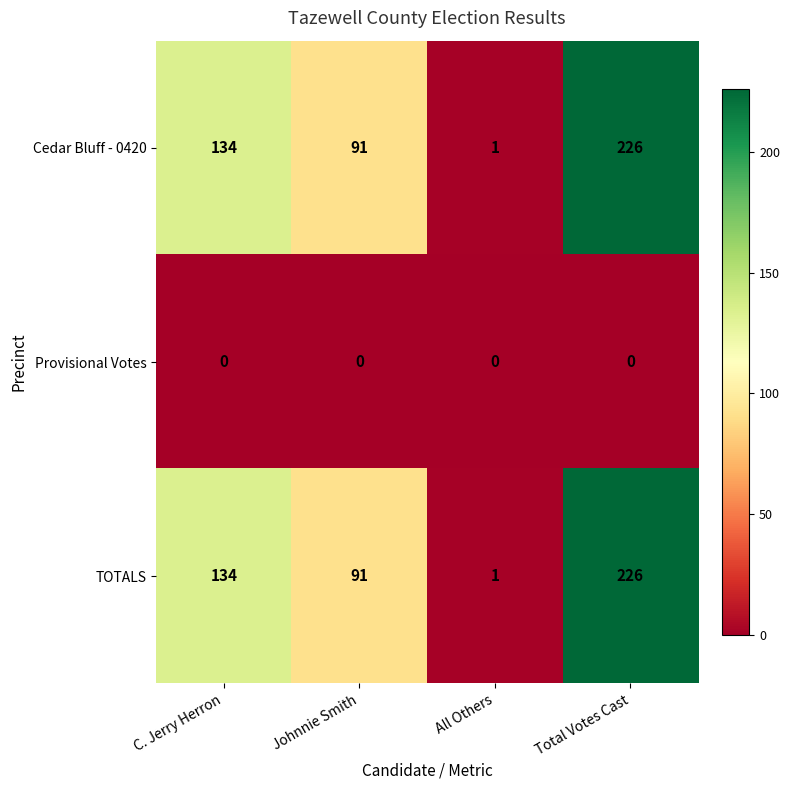

Which category has the highest value across all series?

Total Votes Cast